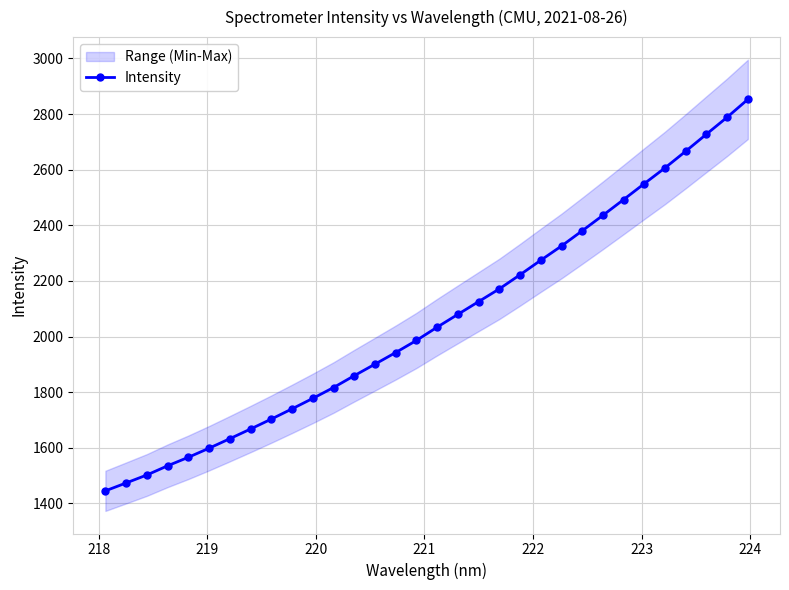

What is the lowest value of the Intensity series?

1445.0